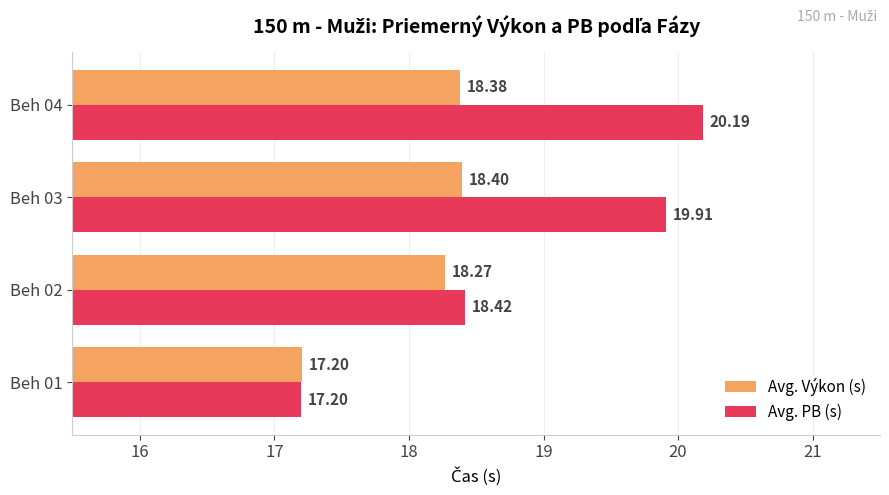

At how many categories does at least one series exceed 18?

3